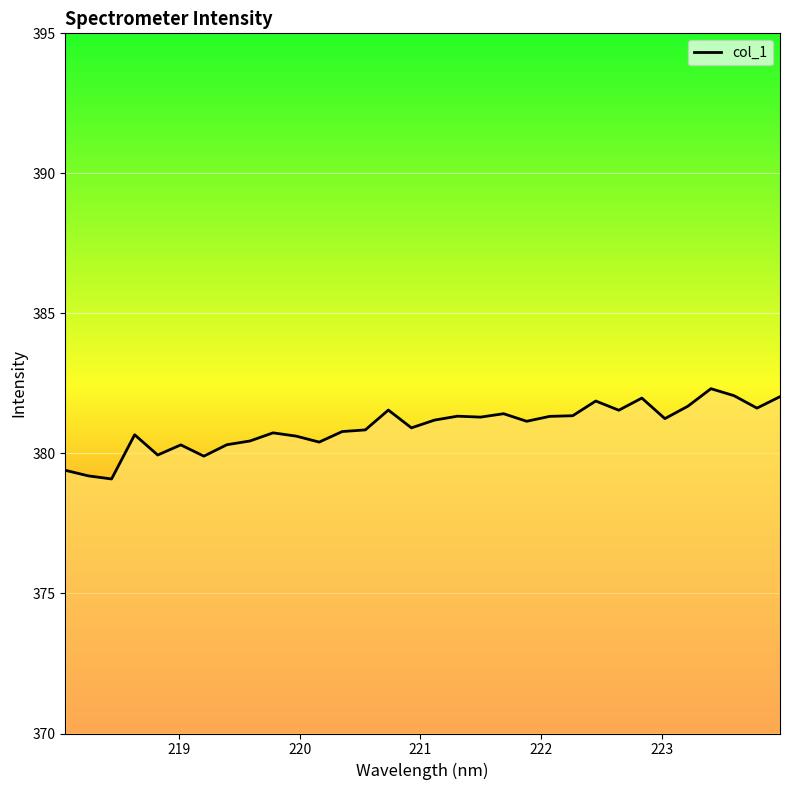

What is the smallest value displayed?

379.1